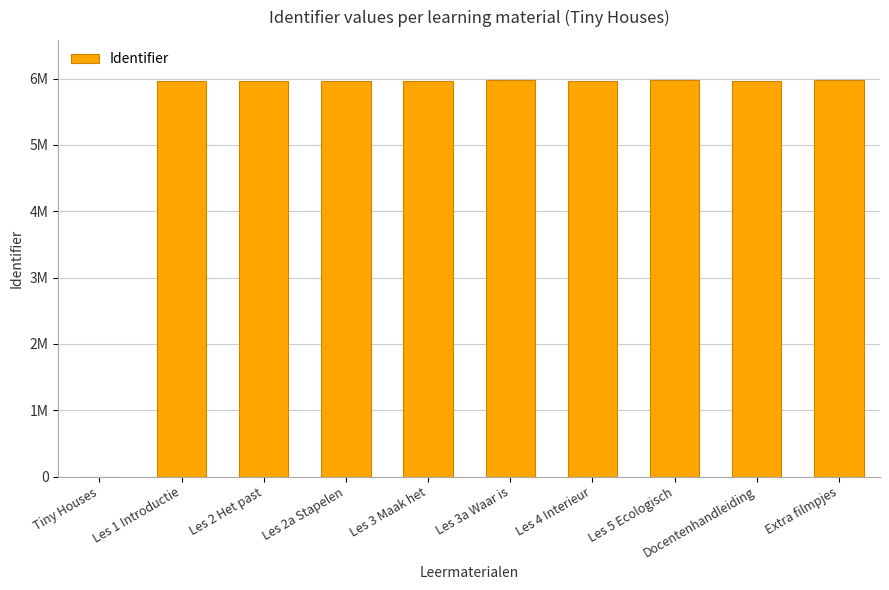

Which category has the lowest value across all series?

Tiny Houses